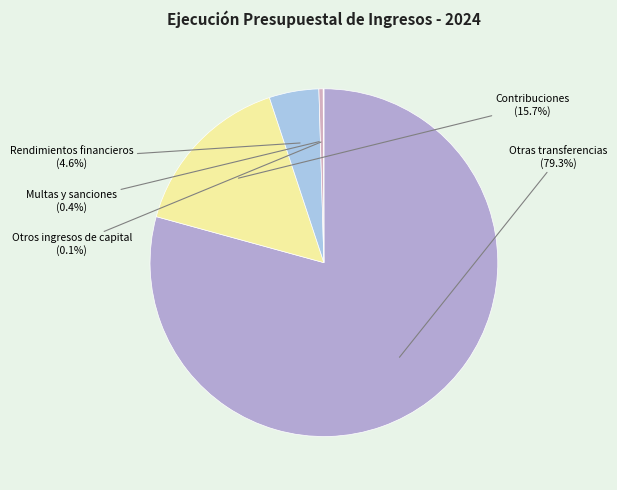

Which has a higher value, Multas y sanciones or Rendimientos financieros?

Rendimientos financieros